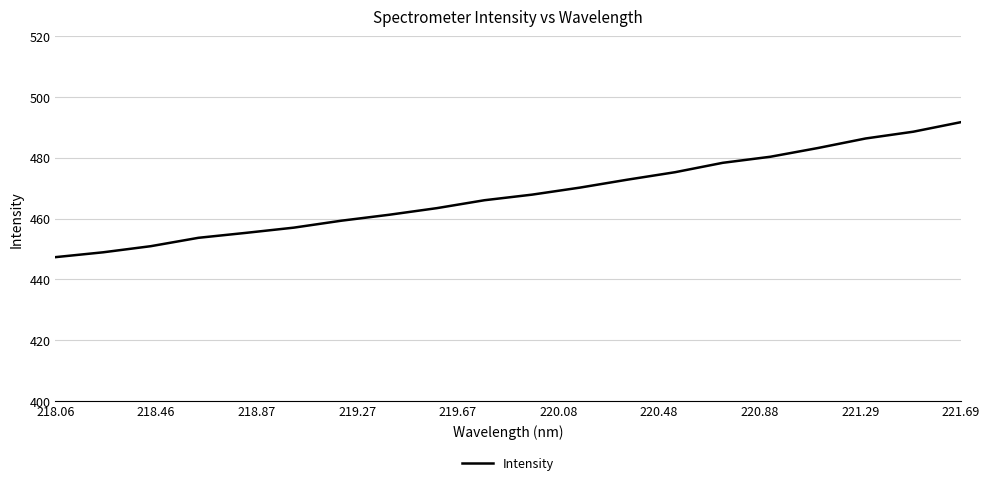

What is the minimum value shown in the chart?

447.3